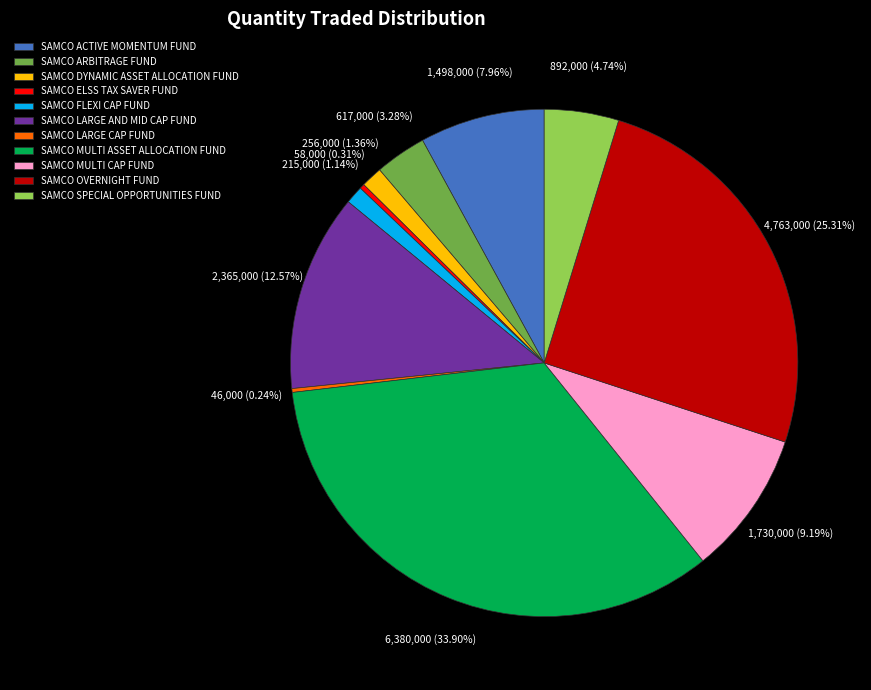

Which slice is the largest?

SAMCO MULTI ASSET ALLOCATION FUND